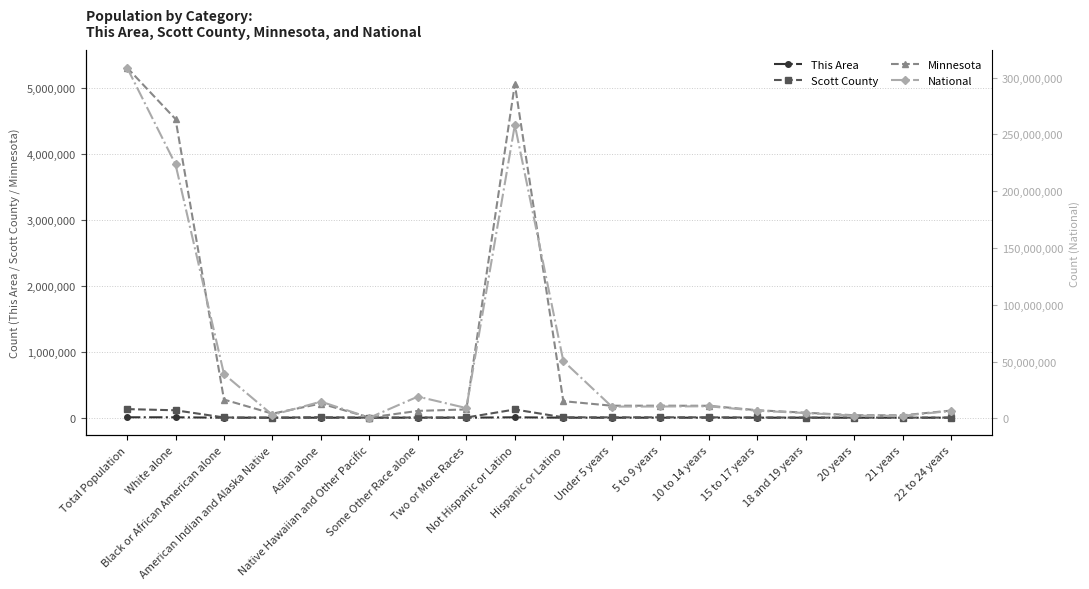

What is the label of the 18th point from the left?

22 to 24 years